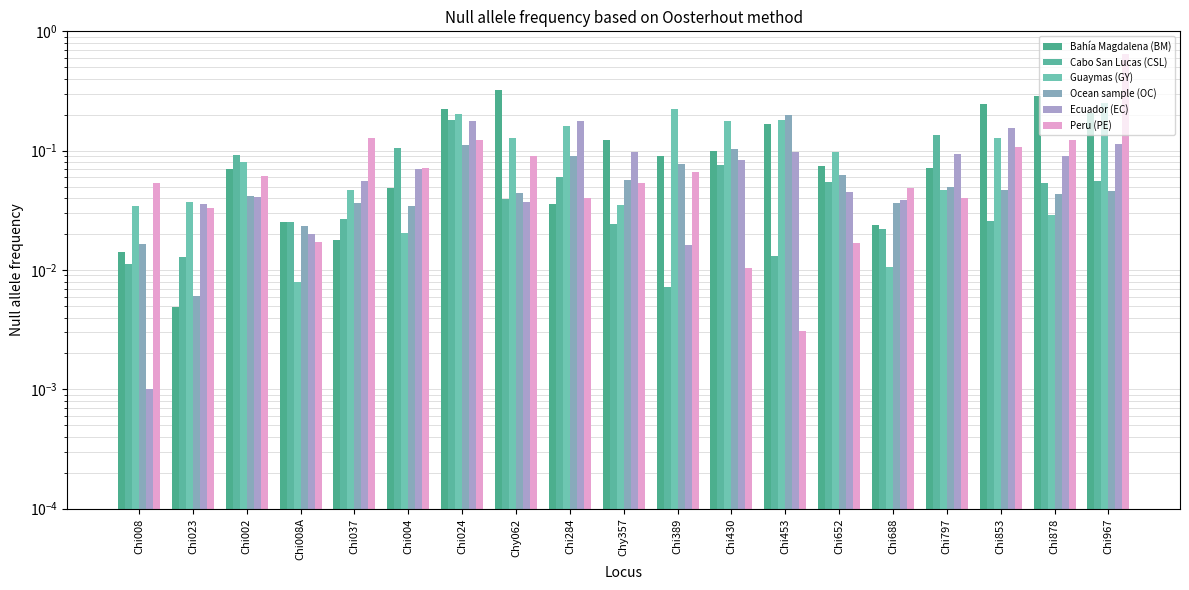

Are the bars horizontal?

No